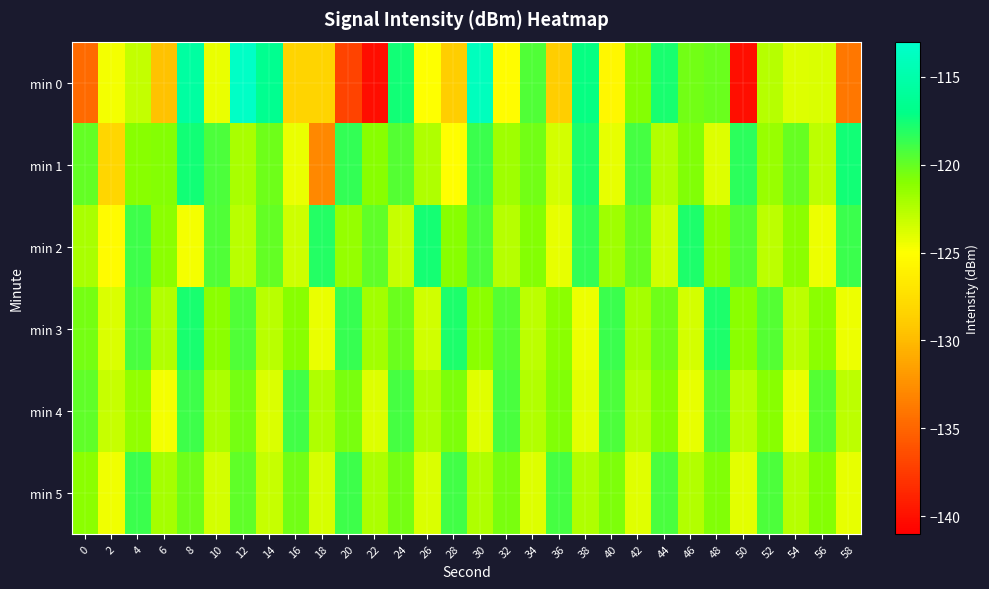

Which series has the widest spread of values?

min 0